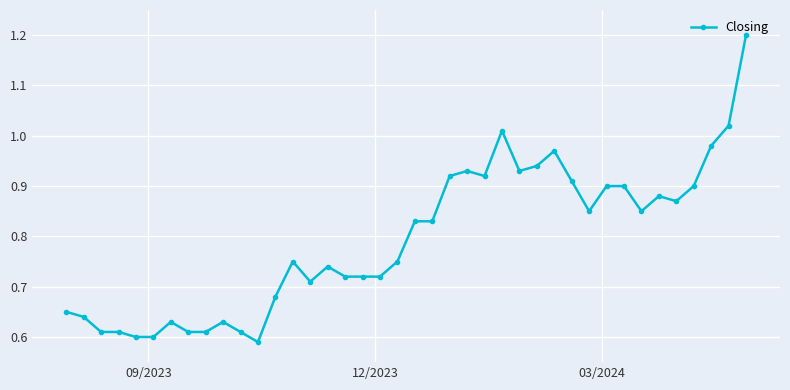

What is the maximum value shown in the chart?

1.2